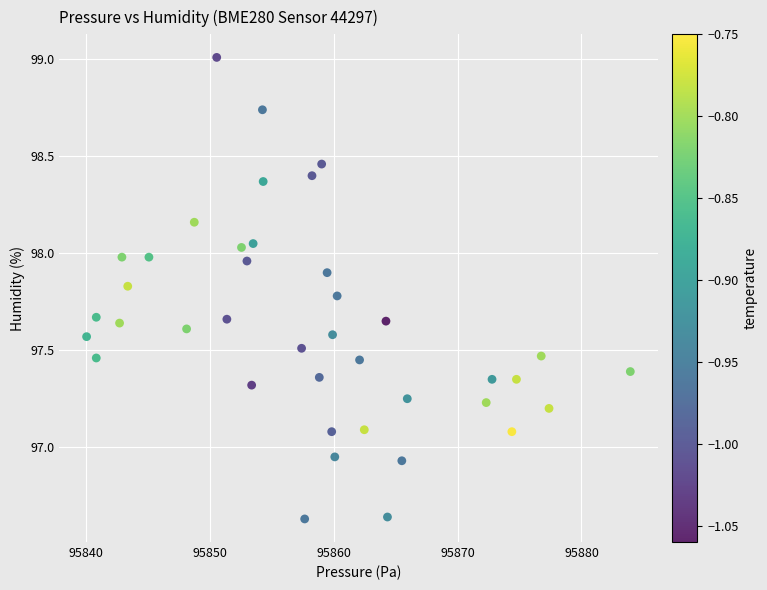

What is the range of Y values (max minus min)?

2.4